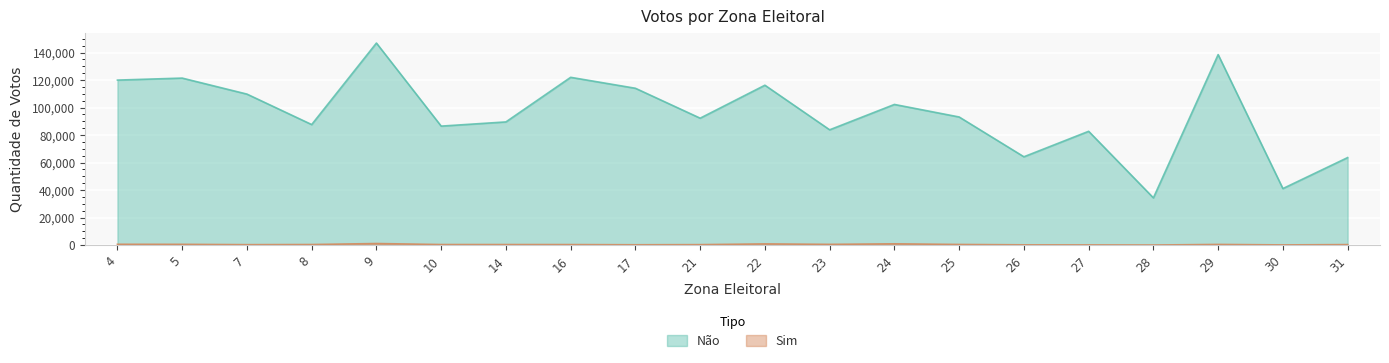

What is the difference between the maximum and second lowest values in the Sim series?

1008